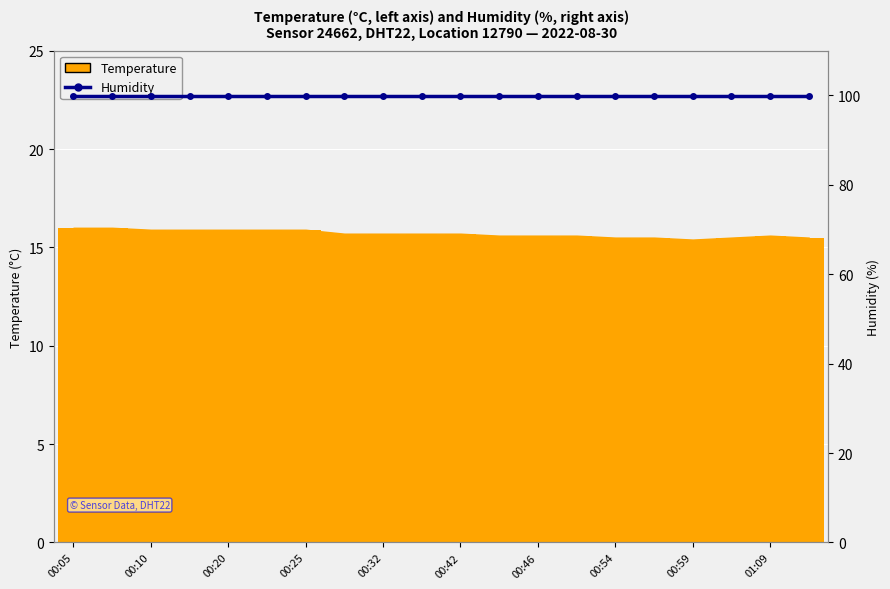

Reading right to left, what are all the values shown in this chart?

01:11=15.5	01:09=15.6	01:01=15.5	00:59=15.4	00:56=15.5	00:54=15.5	00:49=15.6	00:46=15.6	00:44=15.6	00:42=15.7	00:37=15.7	00:32=15.7	00:29=15.7	00:25=15.9	00:22=15.9	00:20=15.9	00:17=15.9	00:10=15.9	00:07=16.0	00:05=16.0